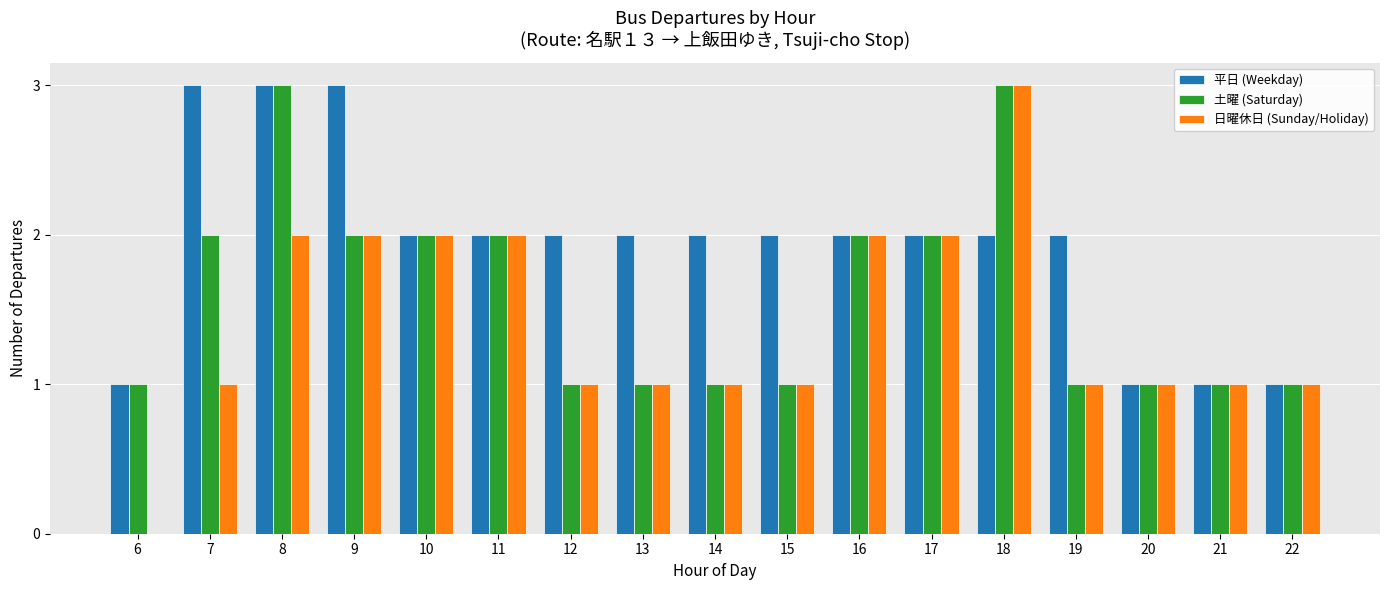

Count the number of categories in the chart.

17